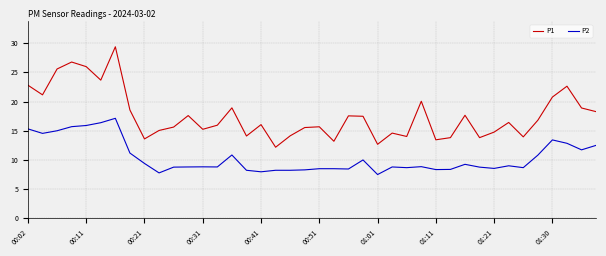

True or false: P2 and P1 intersect in this chart.

False